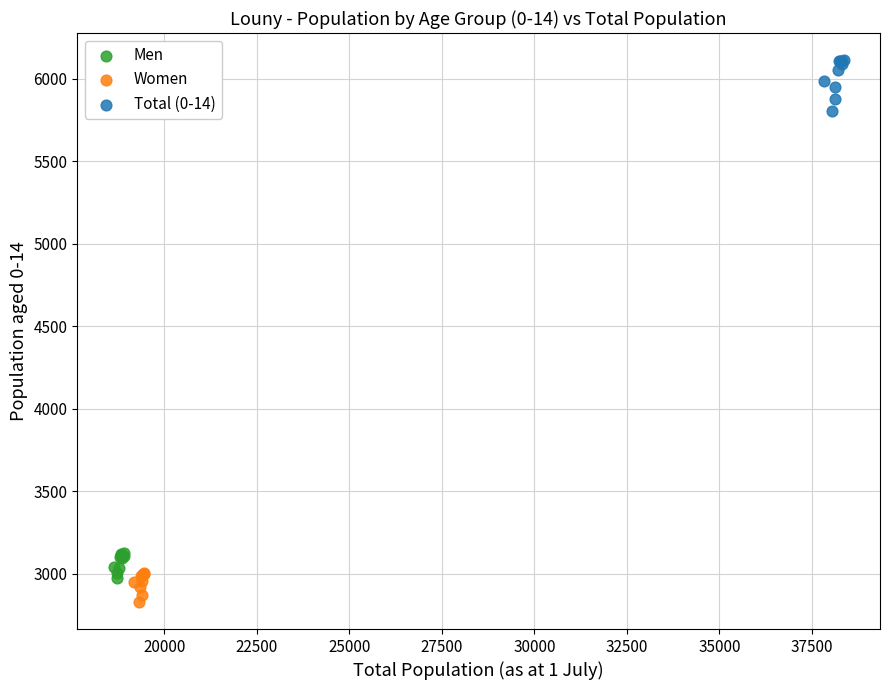

Which series reaches the minimum Y coordinate?

Women